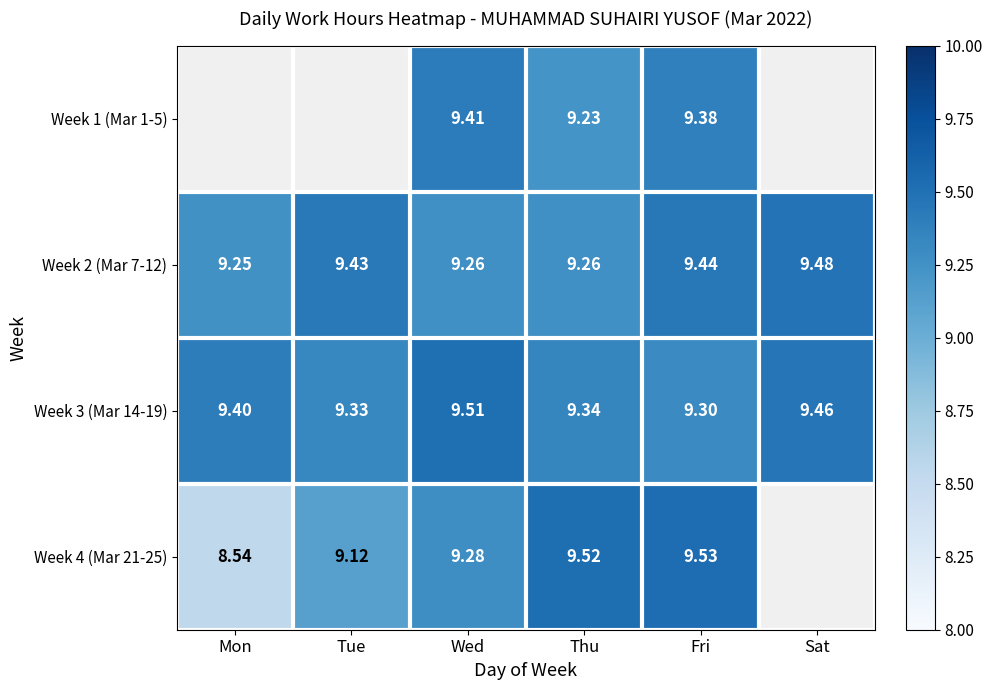

Rank the series at Thu from lowest to highest value.

Week 1 (Mar 1-5), Week 2 (Mar 7-12), Week 3 (Mar 14-19), Week 4 (Mar 21-25)